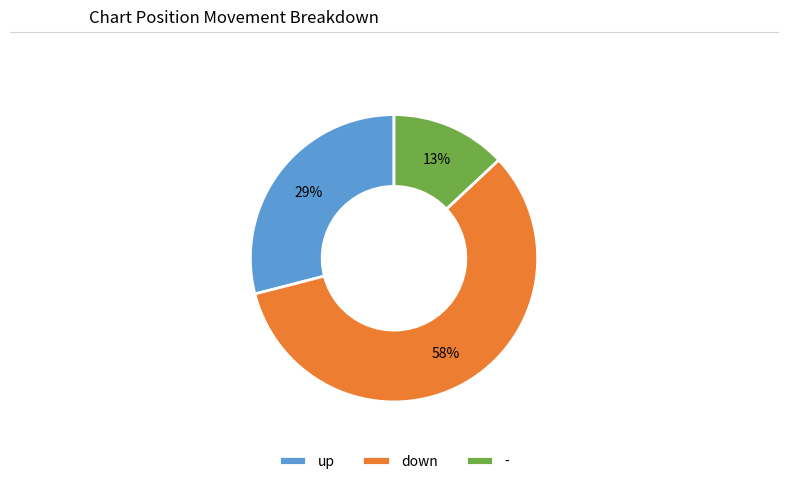

Which slice is the largest?

down